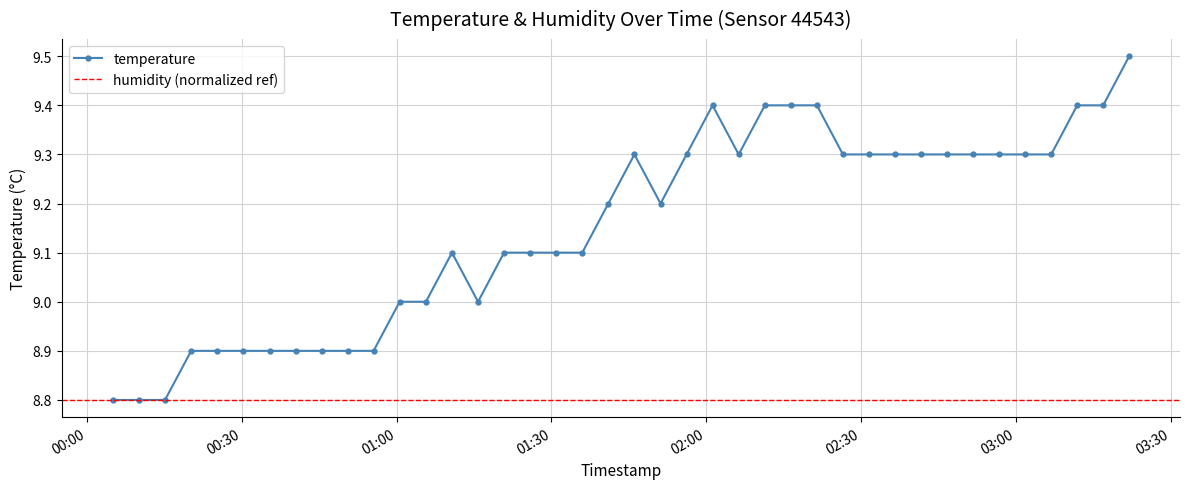

List the labels in order of value, largest first.

2023-11-21T03:21:54, 2023-11-21T02:01:12, 2023-11-21T02:11:20, 2023-11-21T02:16:22, 2023-11-21T02:21:25, 2023-11-21T03:11:50, 2023-11-21T03:16:52, 2023-11-21T01:46:04, 2023-11-21T01:56:10, 2023-11-21T02:06:16, 2023-11-21T02:26:27, 2023-11-21T02:31:29, 2023-11-21T02:36:32, 2023-11-21T02:41:34, 2023-11-21T02:46:37, 2023-11-21T02:51:40, 2023-11-21T02:56:42, 2023-11-21T03:01:45, 2023-11-21T03:06:48, 2023-11-21T01:41:01, 2023-11-21T01:51:08, 2023-11-21T01:10:44, 2023-11-21T01:20:49, 2023-11-21T01:25:51, 2023-11-21T01:30:54, 2023-11-21T01:35:58, 2023-11-21T01:00:36, 2023-11-21T01:05:41, 2023-11-21T01:15:47, 2023-11-21T00:20:13, 2023-11-21T00:25:16, 2023-11-21T00:30:19, 2023-11-21T00:35:24, 2023-11-21T00:40:26, 2023-11-21T00:45:29, 2023-11-21T00:50:31, 2023-11-21T00:55:33, 2023-11-21T00:05:01, 2023-11-21T00:10:05, 2023-11-21T00:15:09